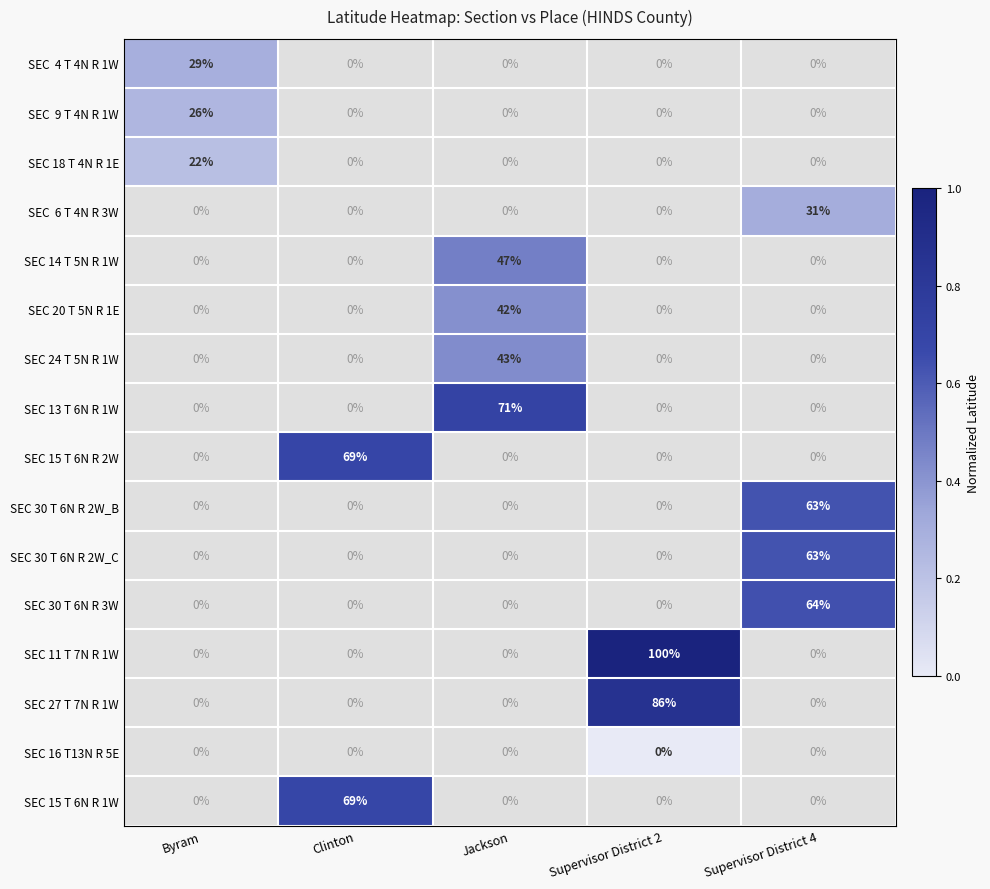

At how many categories does at least one series exceed 0?

5